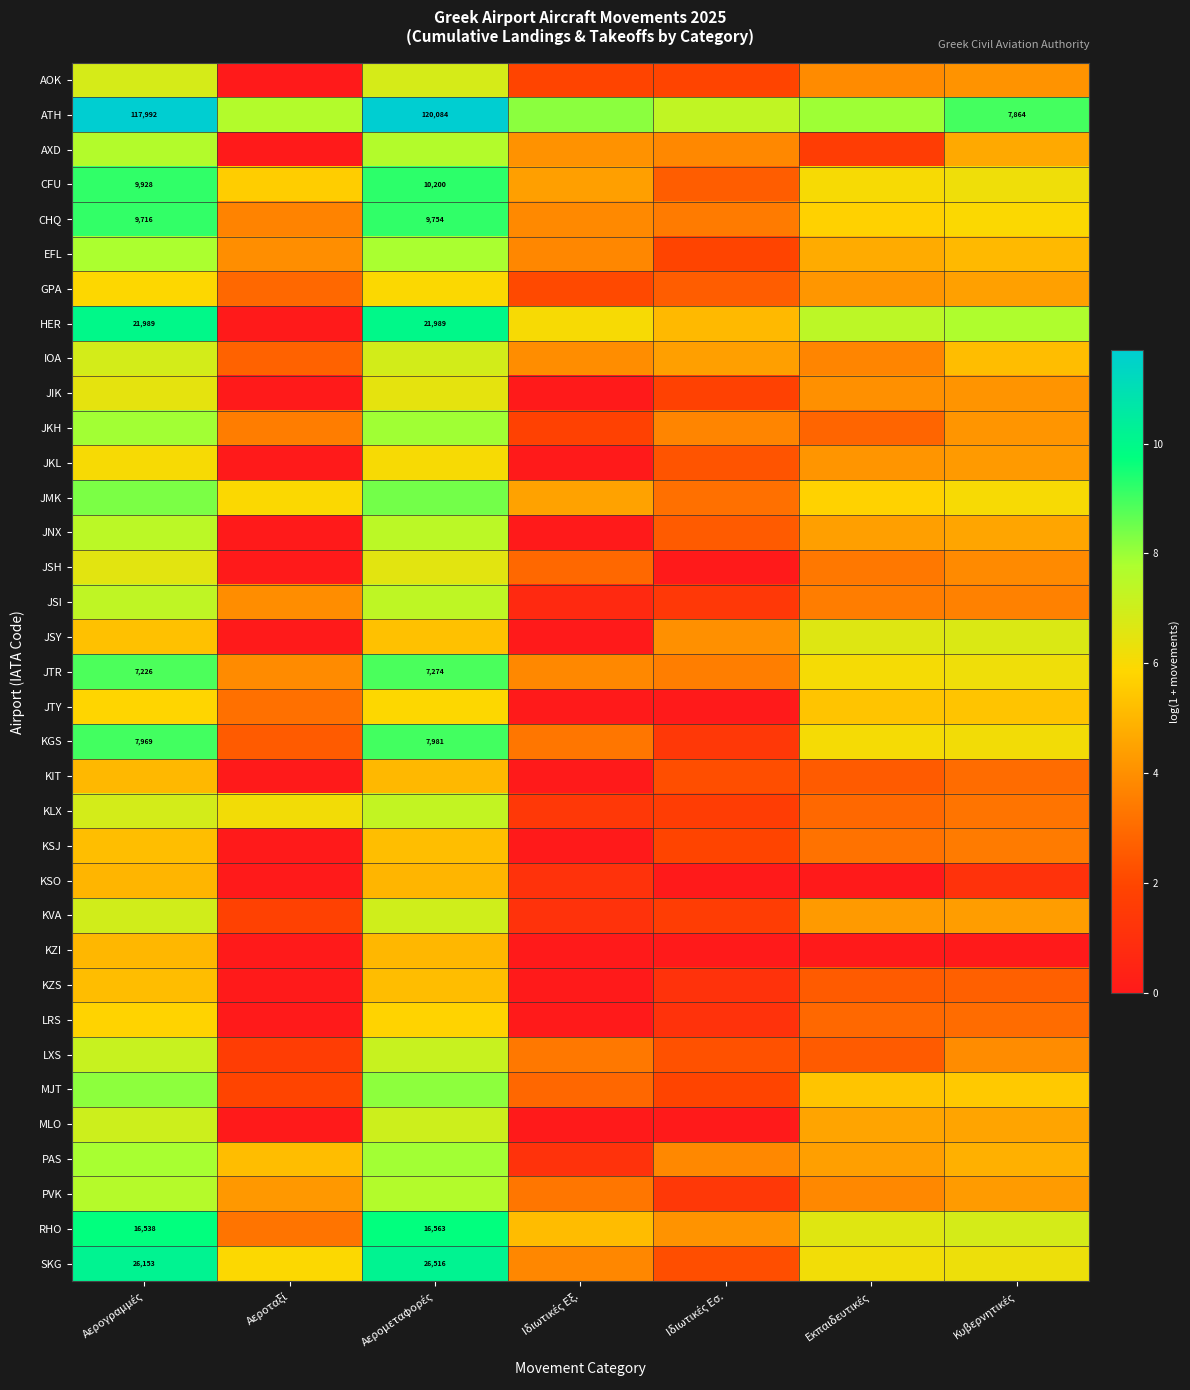

What is the greatest value displayed?

11.7